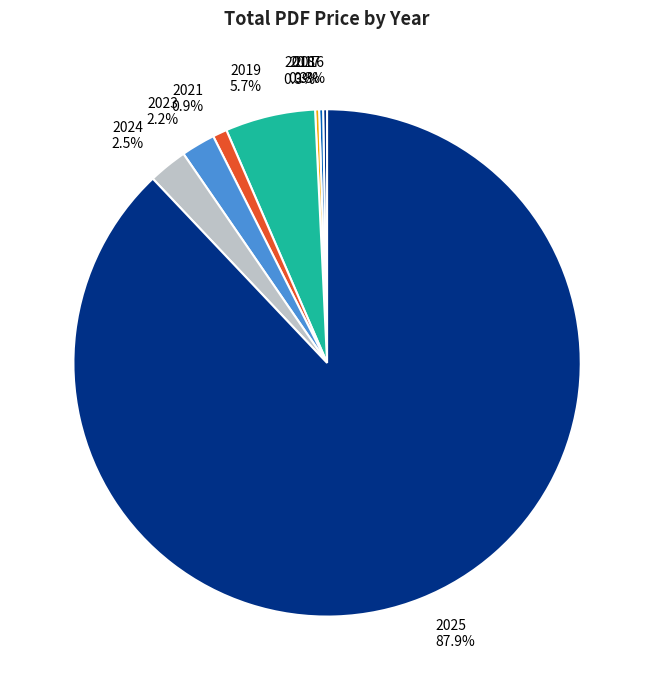

Which category has the biggest portion of the pie?

2025